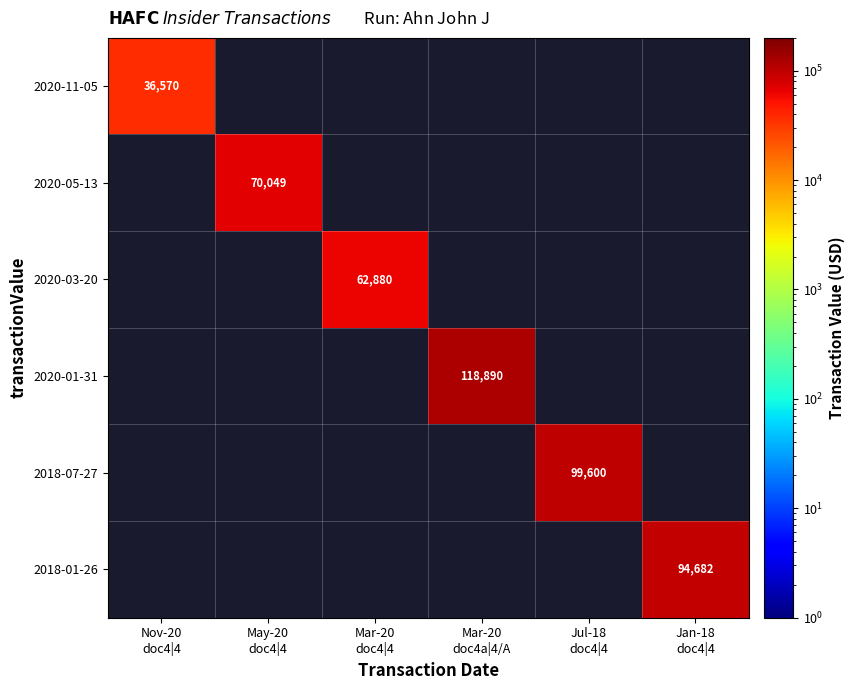

Count the number of data series in this chart.

6